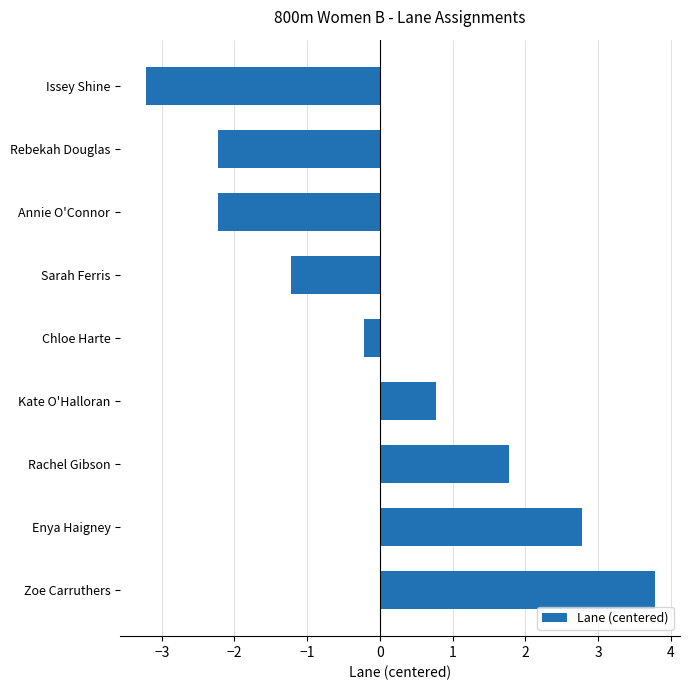

Count the number of categories in the chart.

9